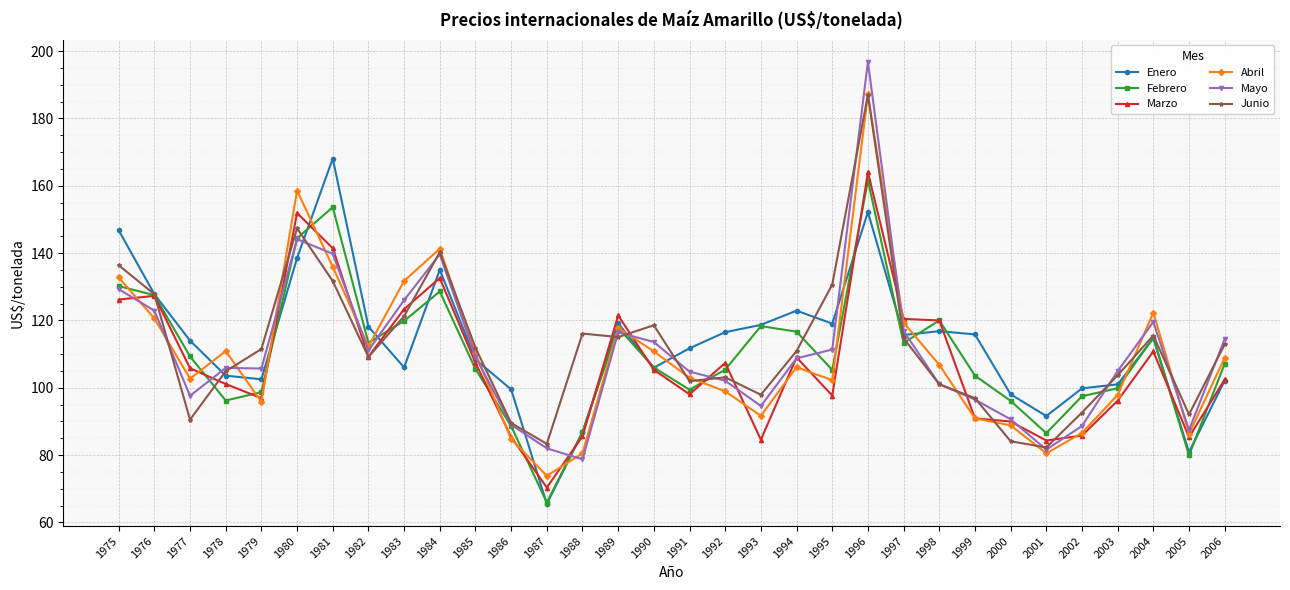

What is the total value across all series at 2002?

550.9